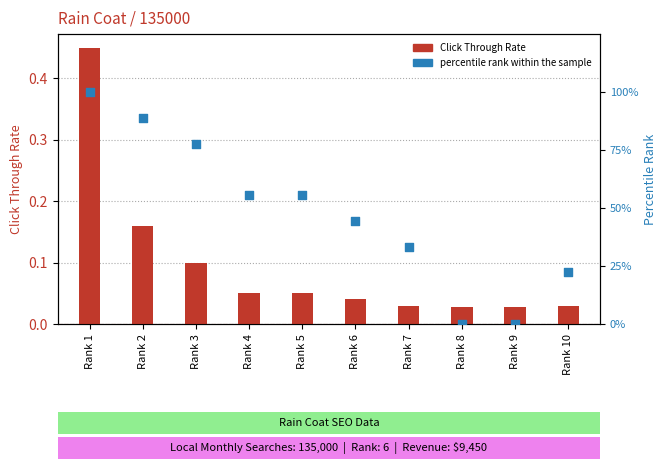

Which series contains the lowest Y value?

percentile rank within the sample